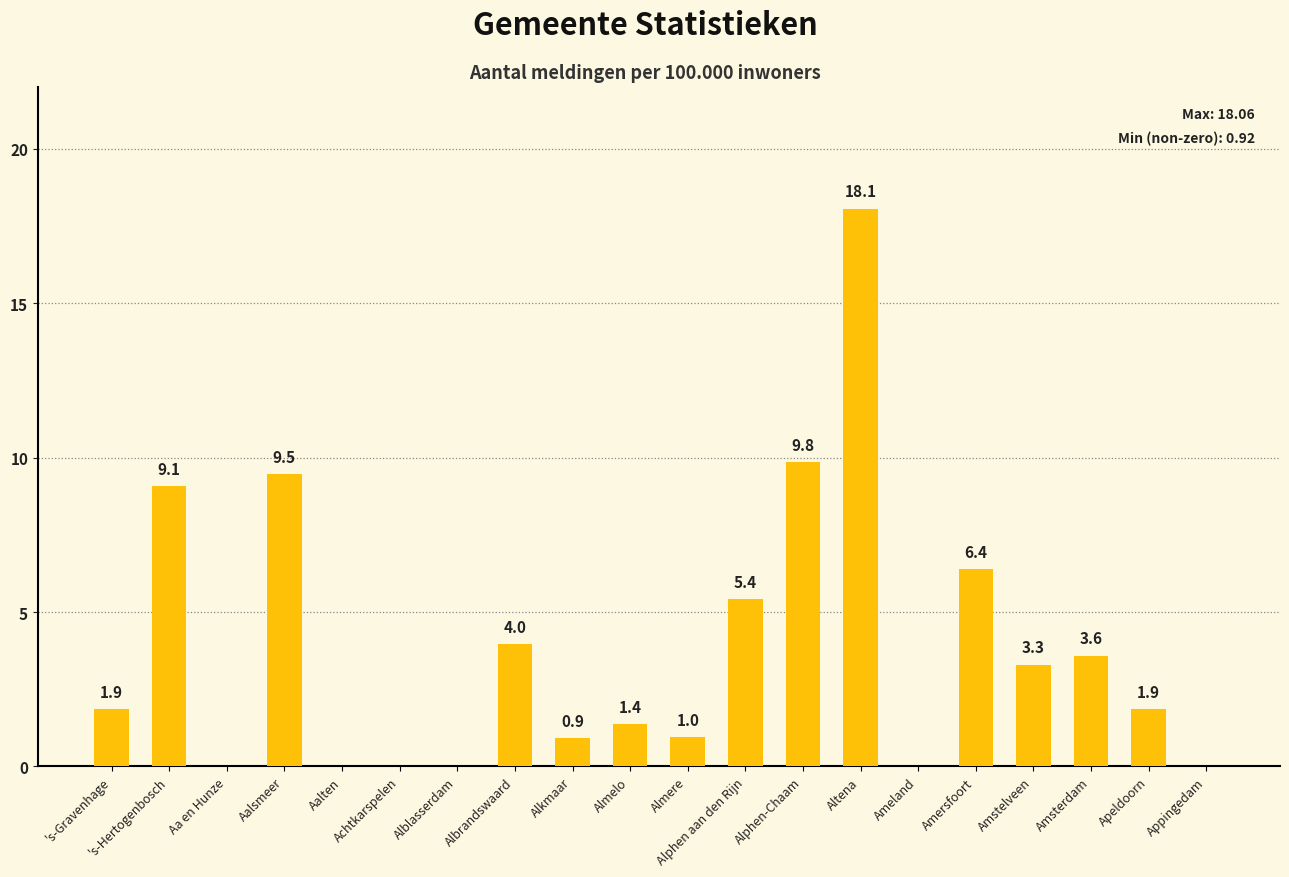

What is the change in value from Aa en Hunze to Alphen aan den Rijn?

+5.4